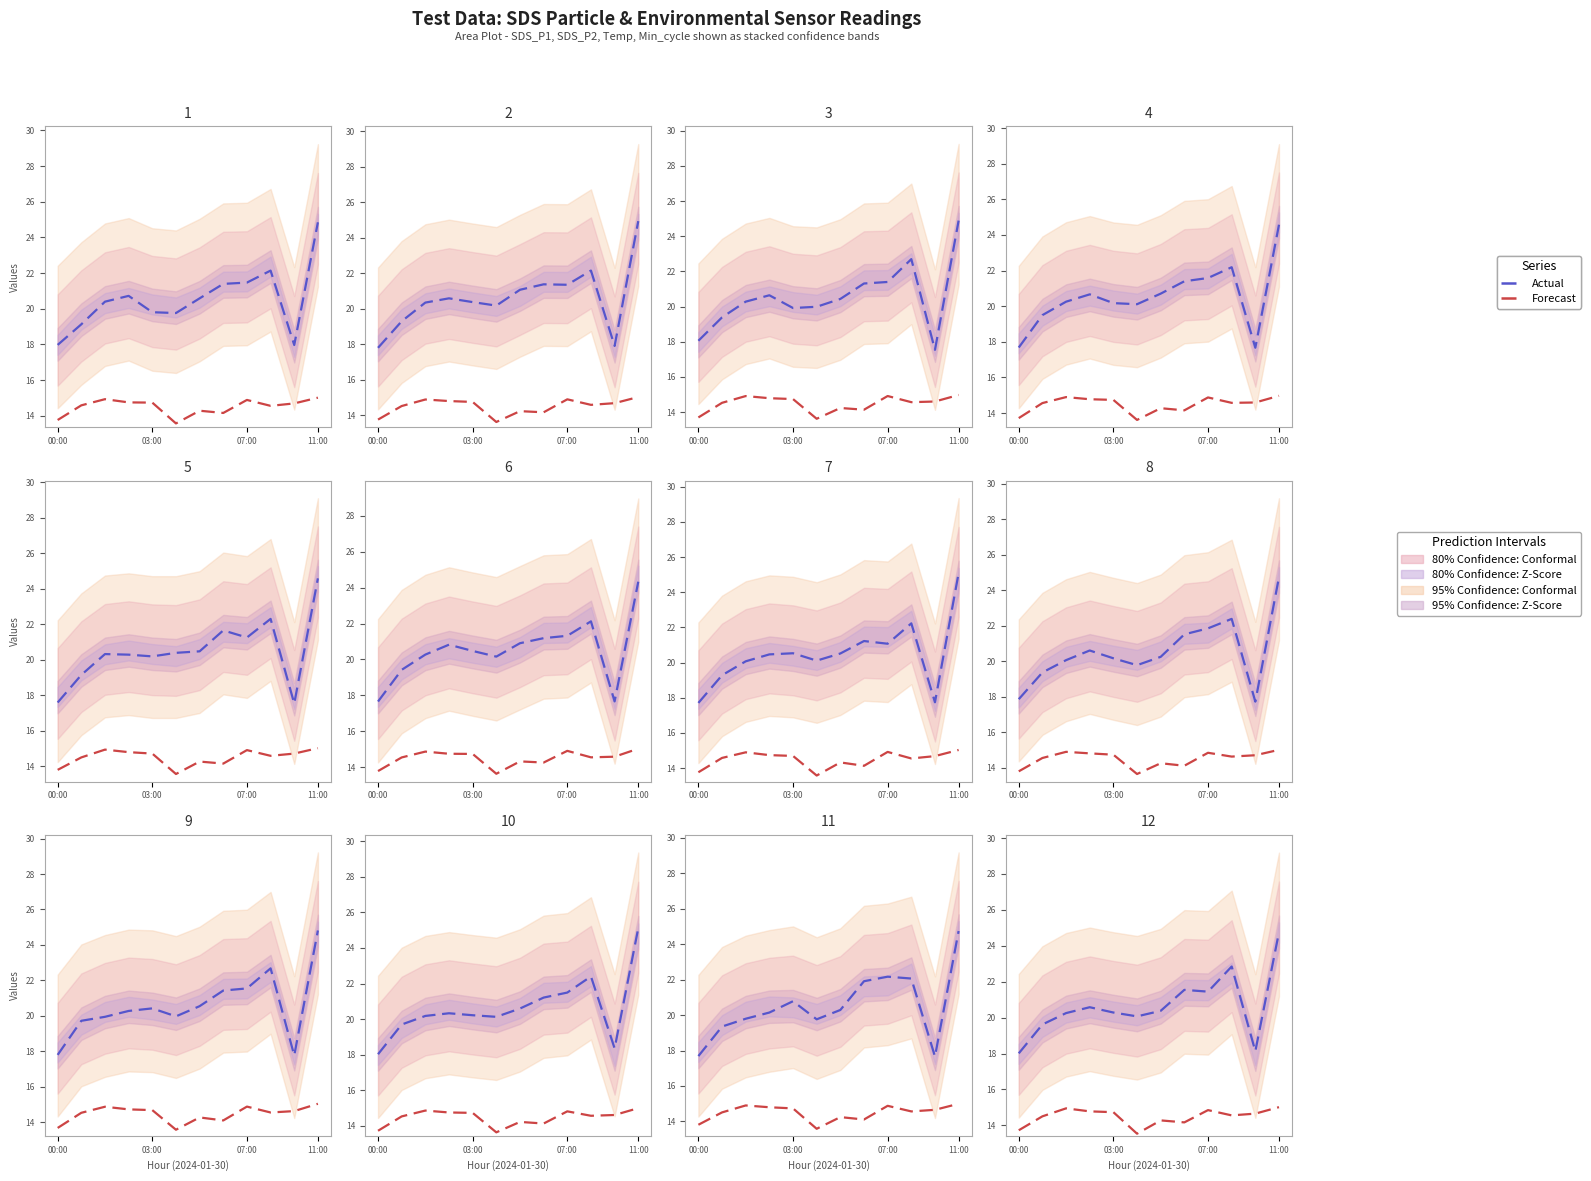

Which series has the widest spread of values?

Actual